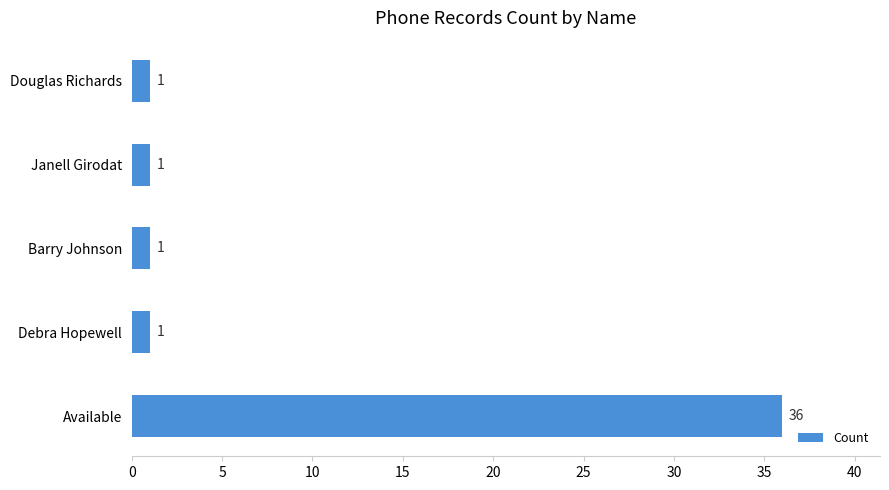

What is the average value?

8